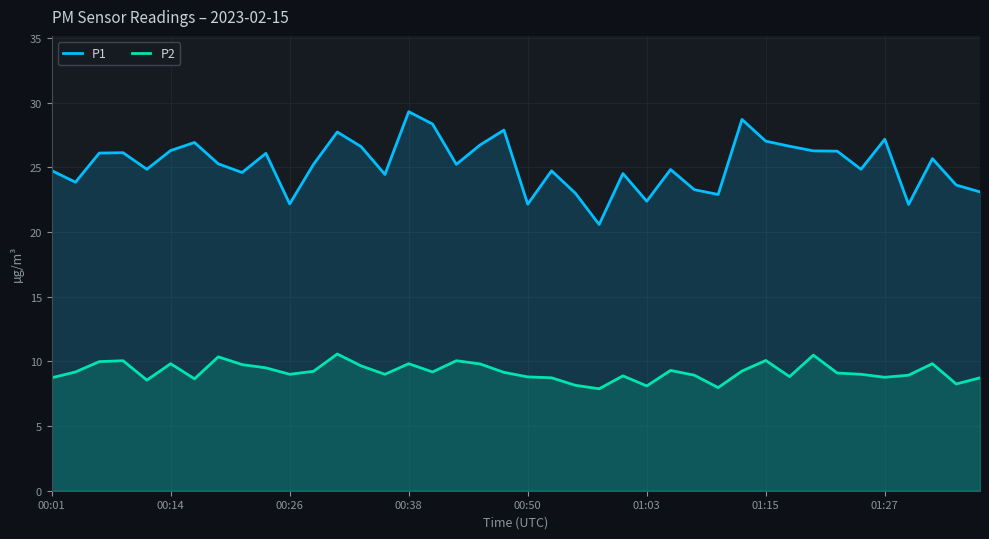

What is the difference between the maximum and minimum values in the P2 series?

2.7